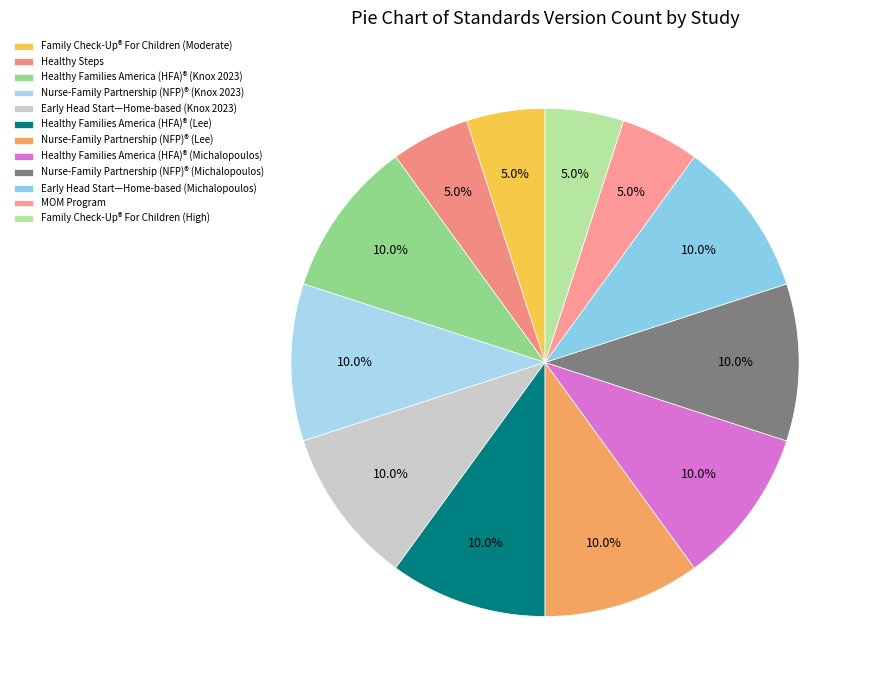

To the nearest percent, what portion does Nurse-Family Partnership (NFP)® (Knox 2023) represent?

10%